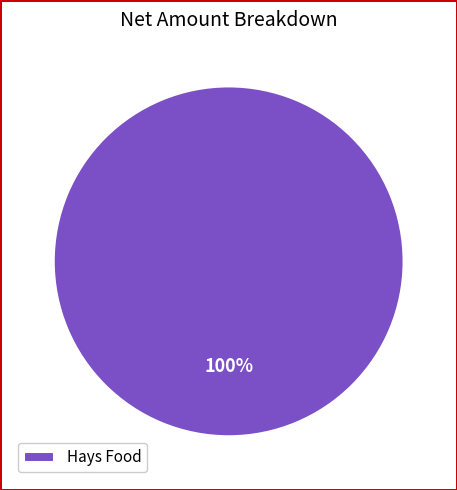

The Hays Food slice represents 94% of the pie. True or false?

False